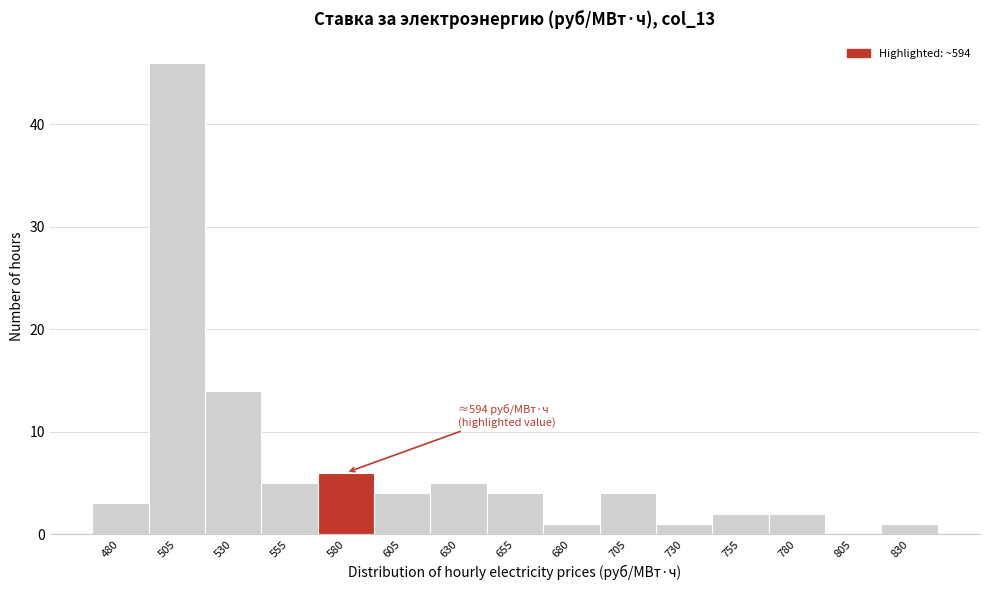

Reading right to left, list all the values displayed in this chart.

830=1	805=0	780=2	755=2	730=1	705=4	680=1	655=4	630=5	605=4	580=6	555=5	530=14	505=46	480=3